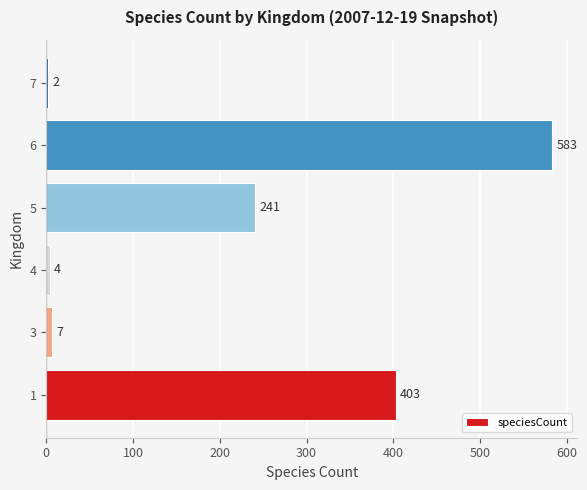

Approximately how many times larger is the value at 7 compared to 4?

0.5